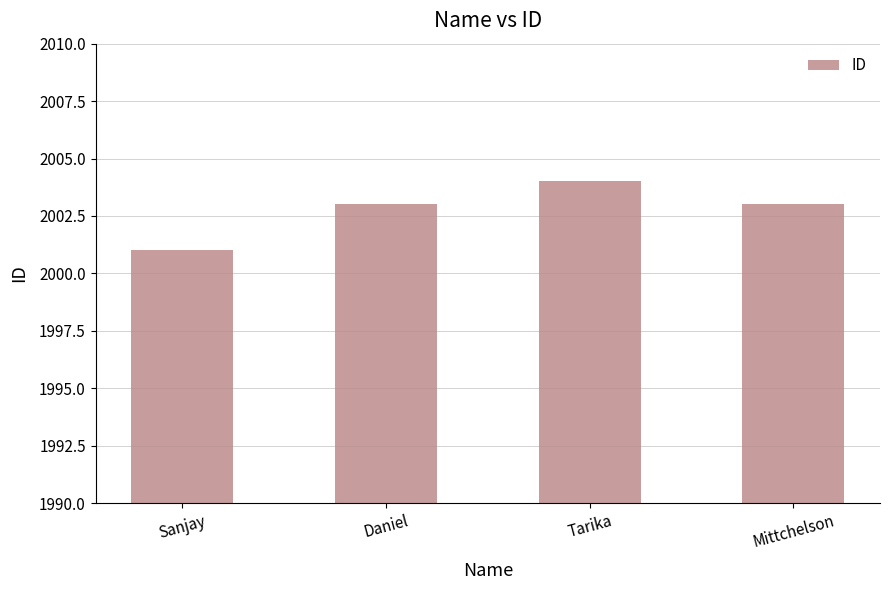

What is the difference between the values at Mittchelson and Sanjay?

2